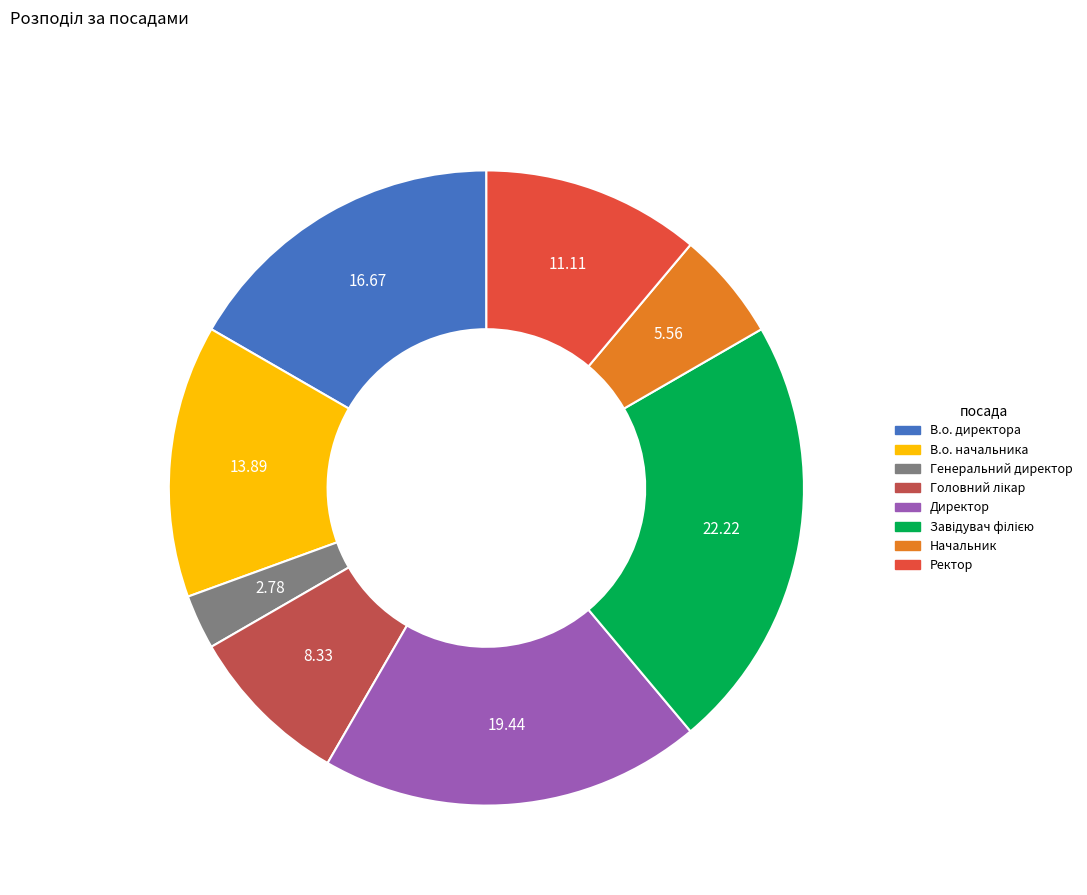

Does Начальник account for over 50% of the chart?

No